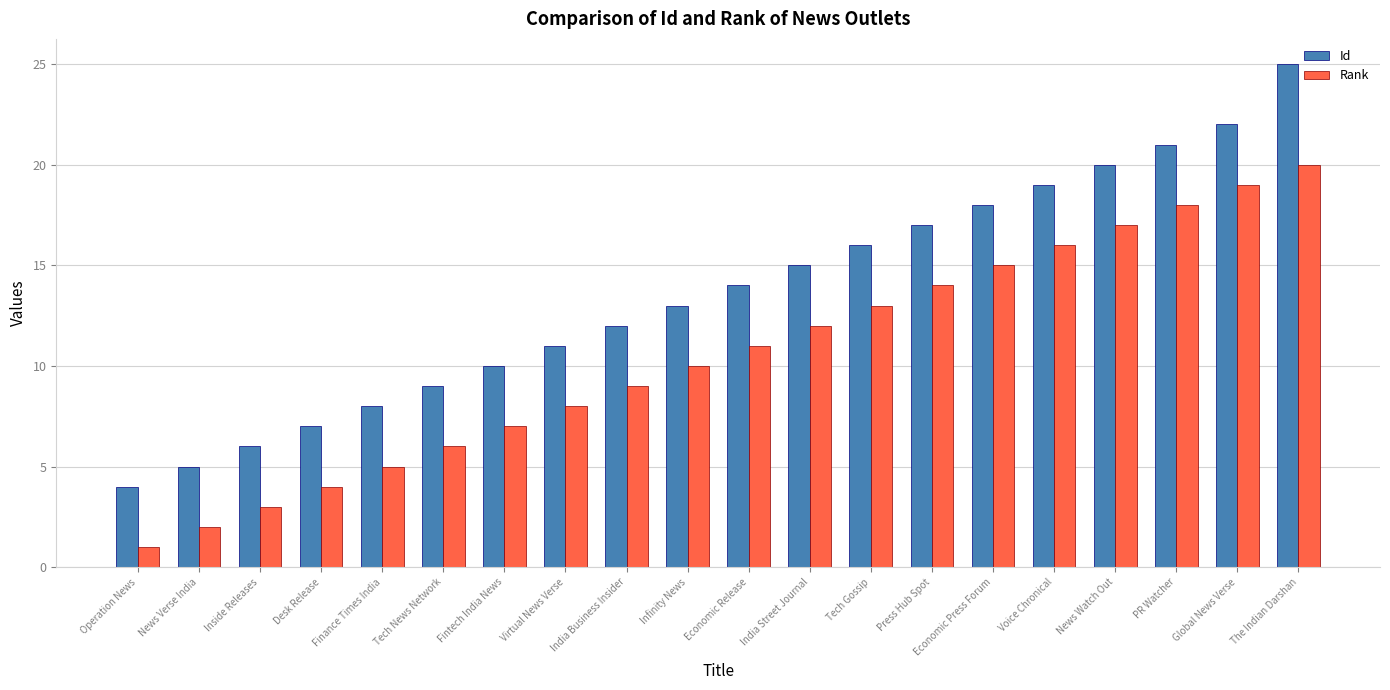

Which category has the lowest value in the Id series?

Operation News